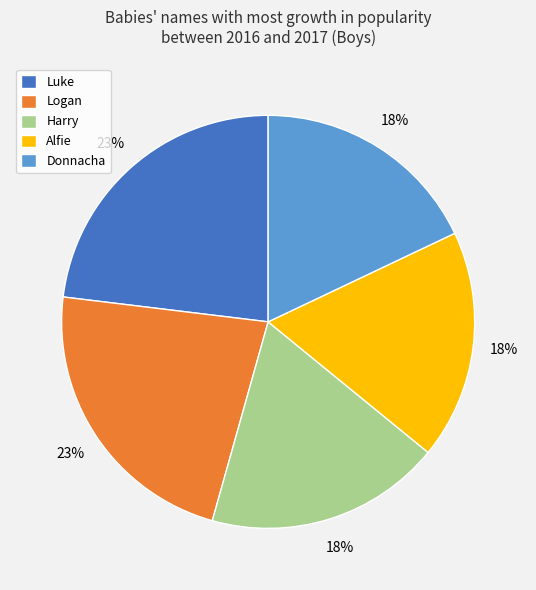

Combined, do Luke and Donnacha account for over 50%?

No